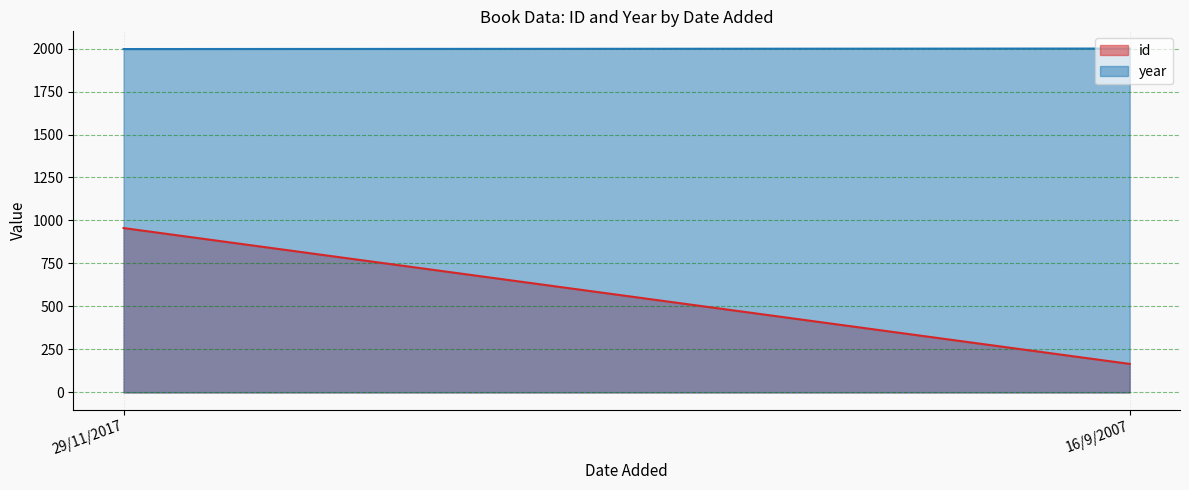

What is the approximate value of year at 16/9/2007?

2000